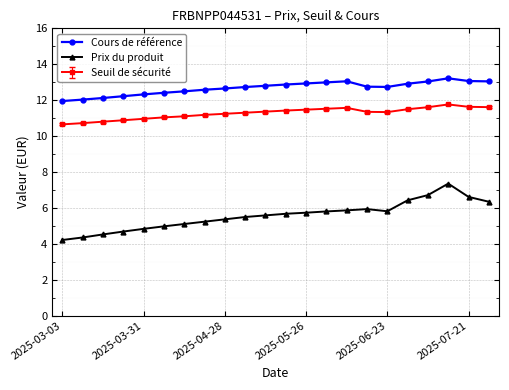

True or false: Cours de référence has more than 0 points higher than both neighbors.

True